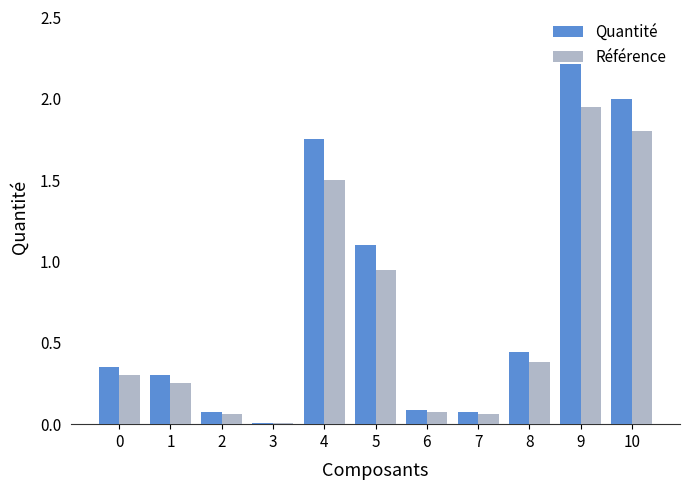

List the series in order of their overall mean, lowest first.

Référence, Quantité